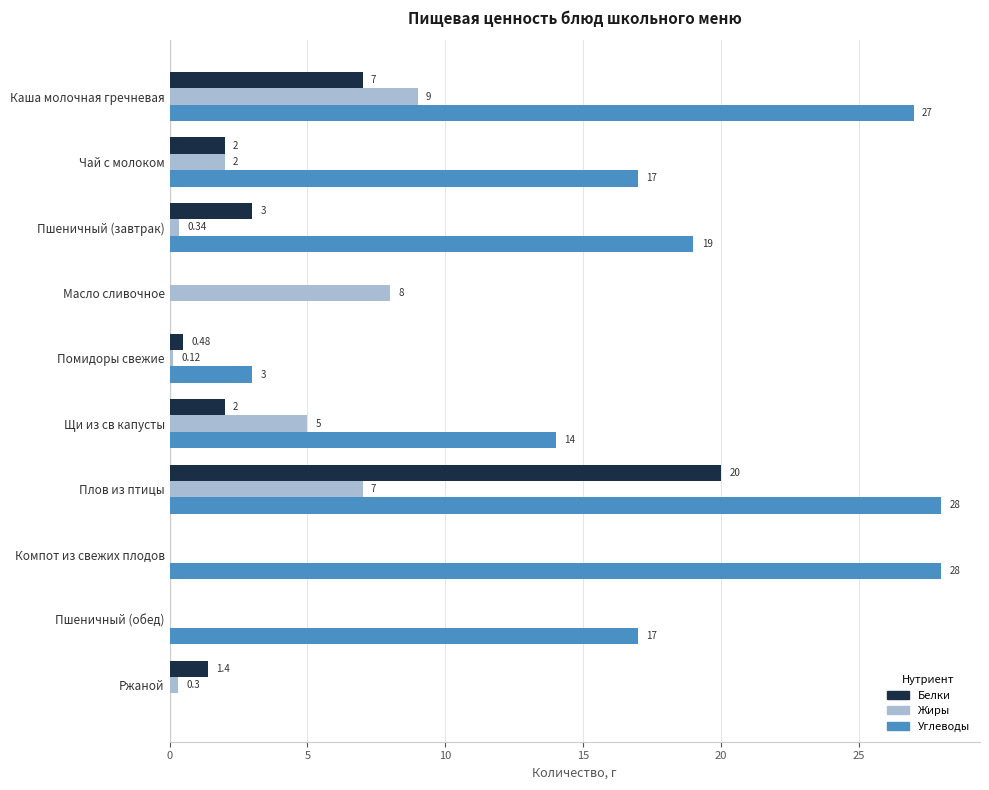

Where is Белки nearest to the value 10?

Каша молочная гречневая